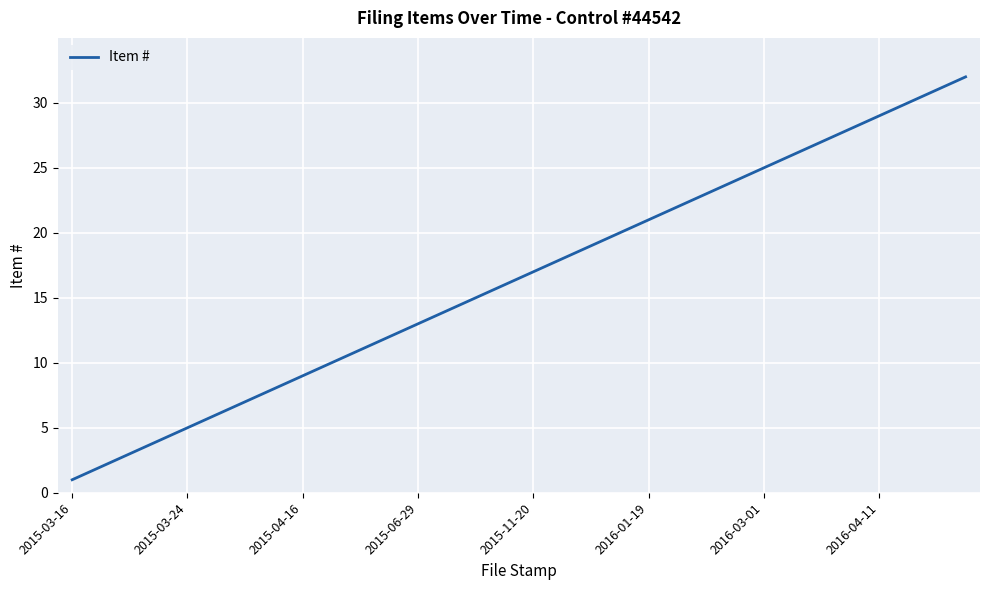

What is the maximum value shown in the chart?

32